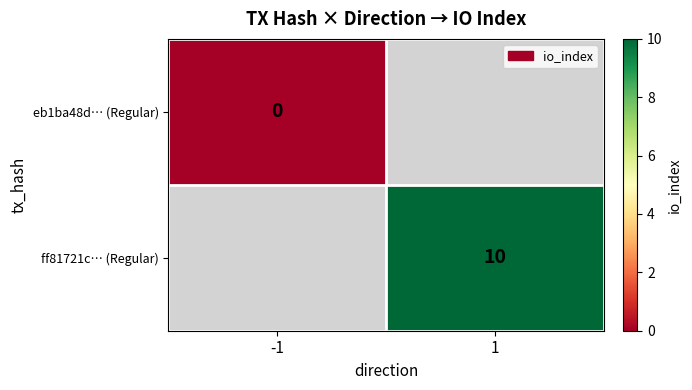

Which category has the highest value across all series?

1